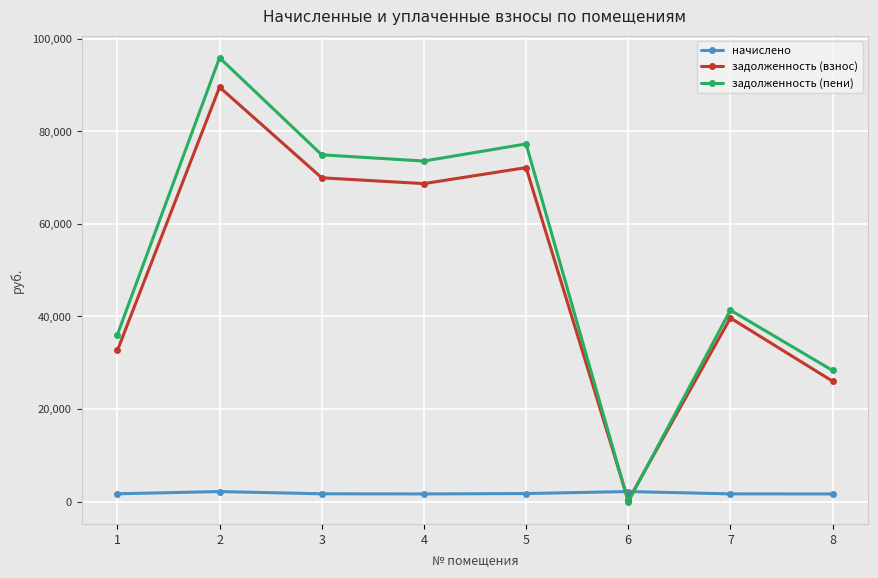

What is the sum of the задолженность (пени) values at 6 and 2?

95855.4